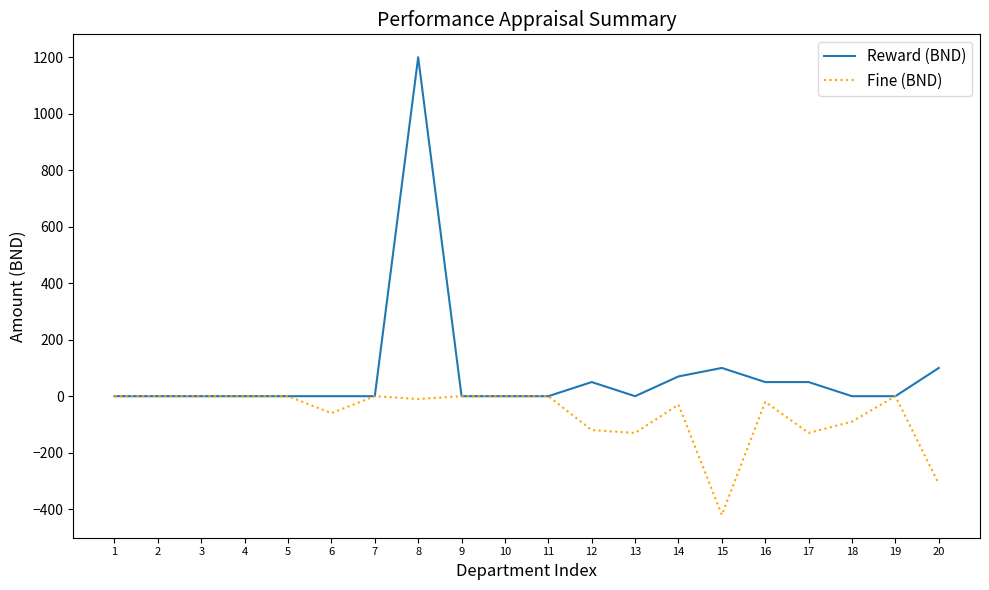

What are all the series names shown in the legend?

Reward (BND), Fine (BND)